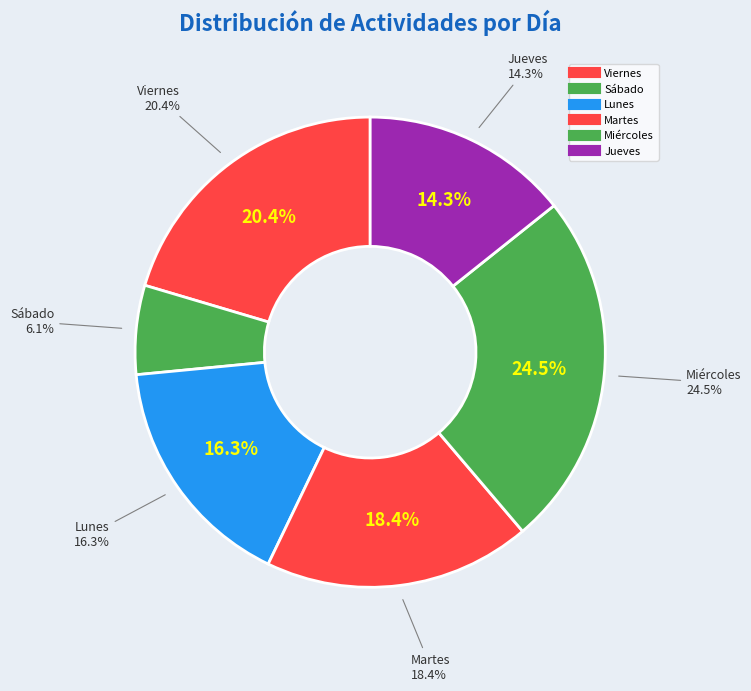

To the nearest percent, what portion does Viernes represent?

20%